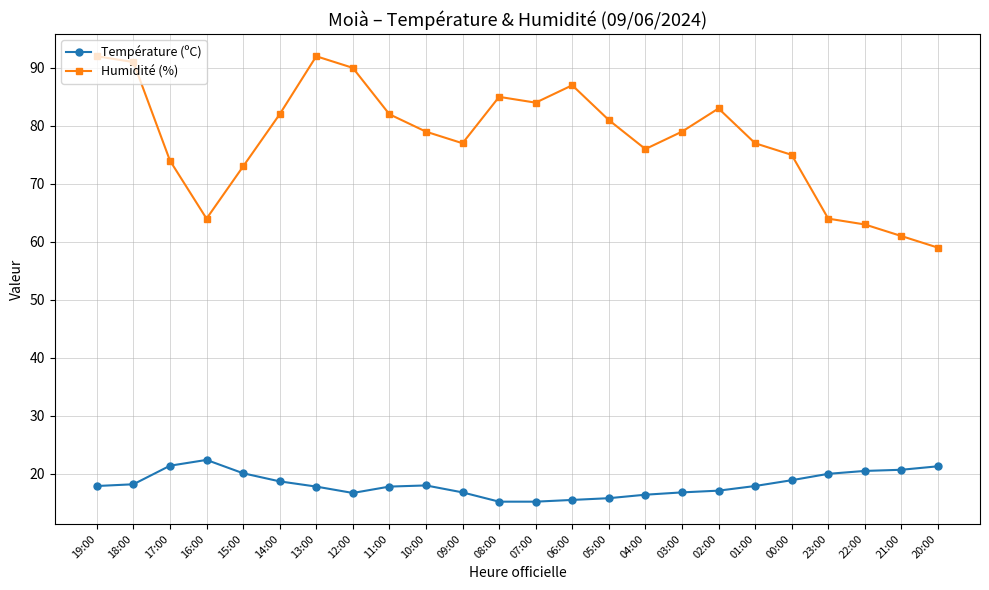

In Humidité (%), how many points are lower than both neighbors (excluding endpoints)?

4